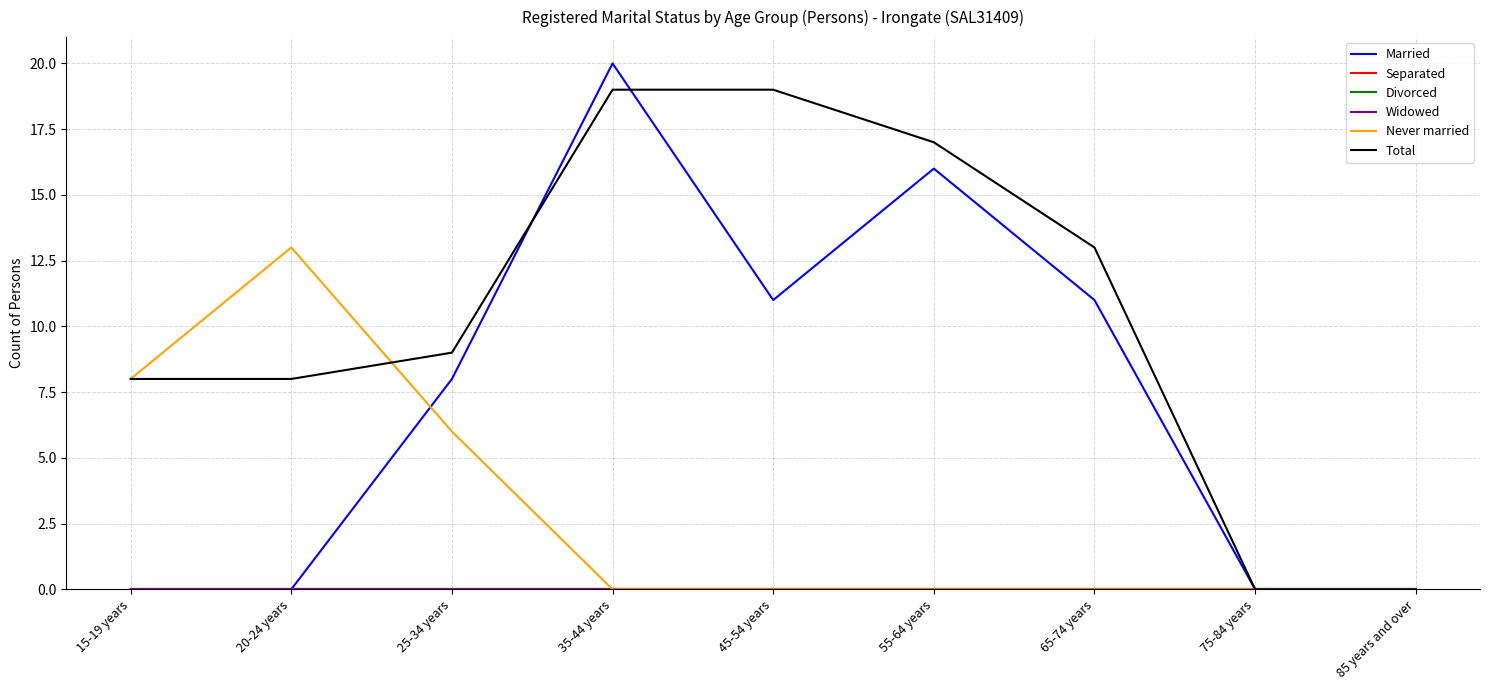

Does the chart display data point markers on the line(s)?

No